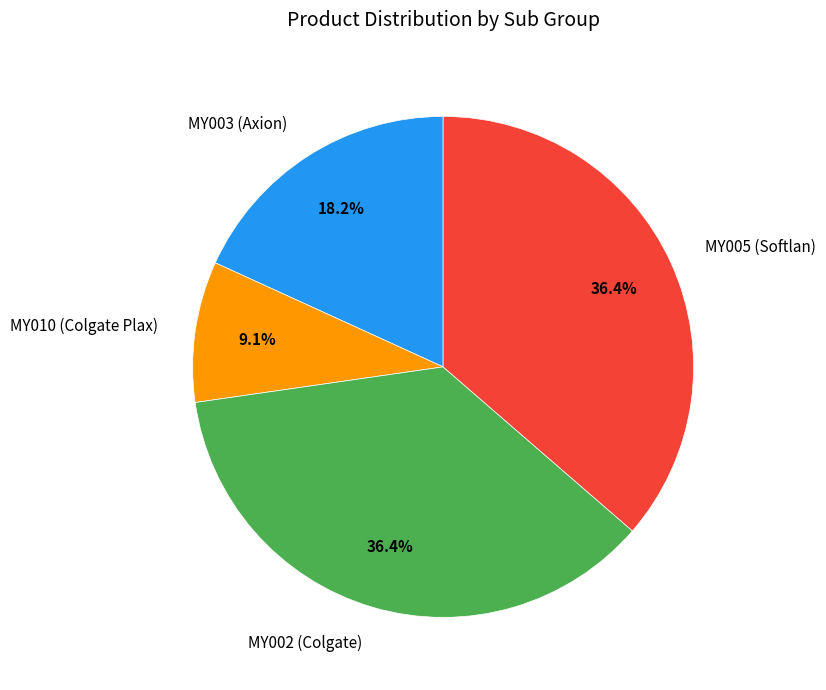

Approximately how many times larger is the value at MY005 (Softlan) compared to MY003 (Axion)?

2.0